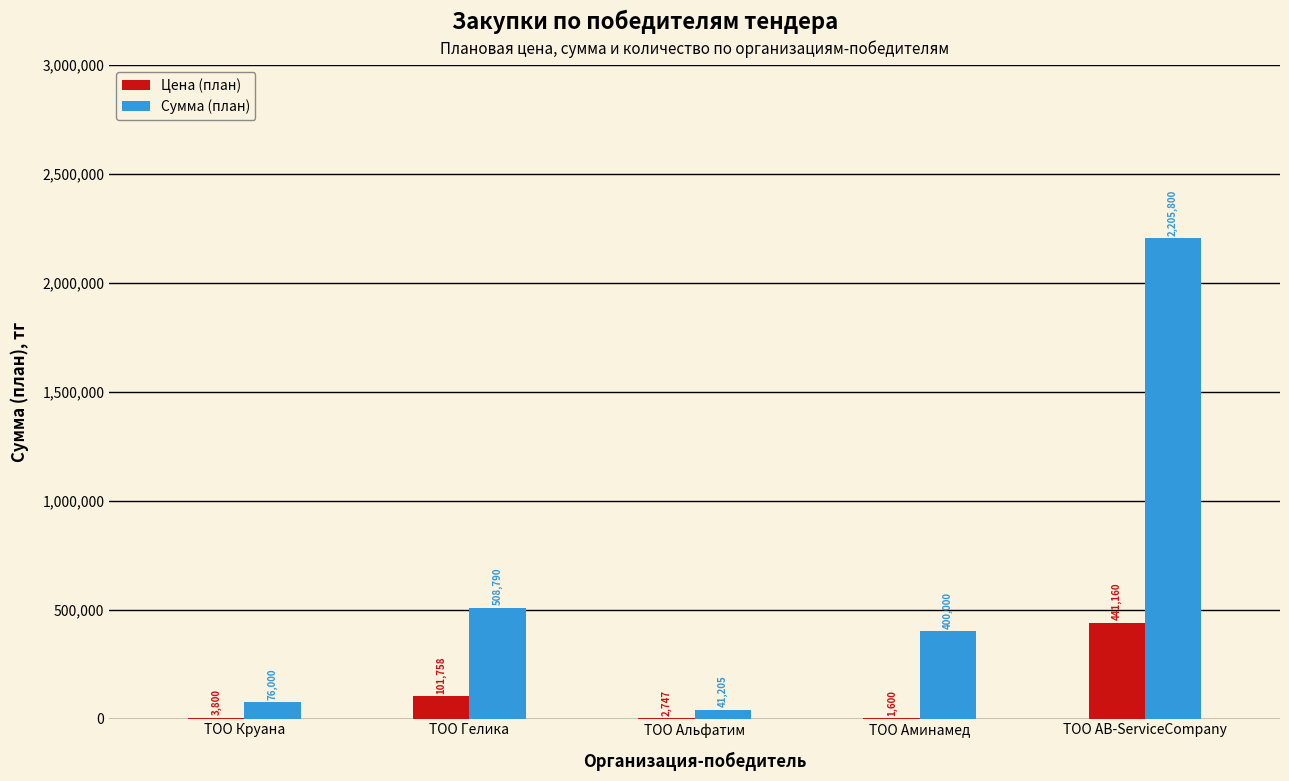

Reading right to left, list all the values displayed in this chart.

Цена (план): ТОО AB-ServiceCompany=441160	ТОО Аминамед=1600	ТОО Альфатим=2747	ТОО Гелика=101758	ТОО Круана=3800
Сумма (план): ТОО AB-ServiceCompany=2205800	ТОО Аминамед=400000	ТОО Альфатим=41205	ТОО Гелика=508790	ТОО Круана=76000